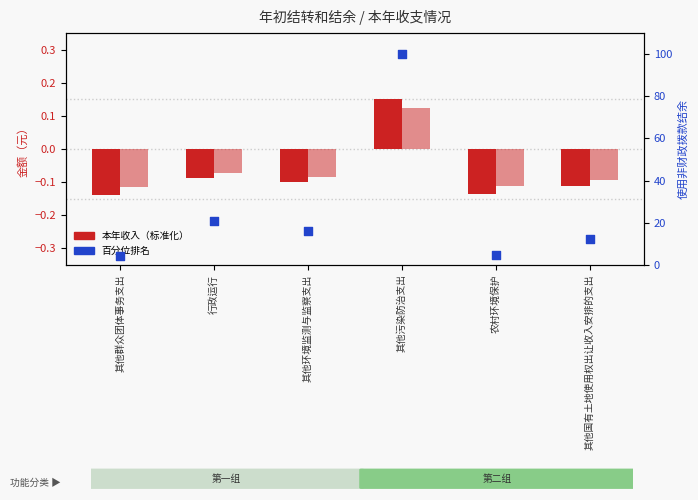

Which series has the largest total across all categories?

百分位排名